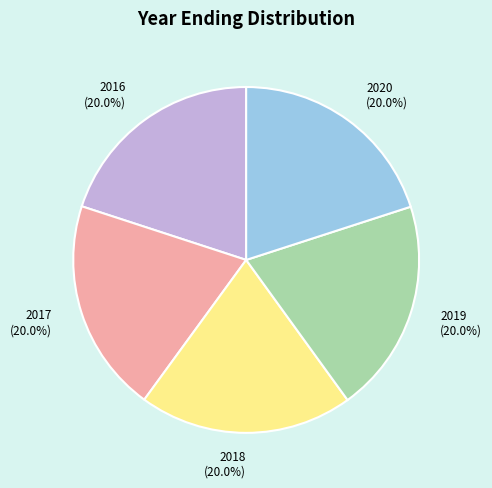

Is there a majority slice in this chart?

No